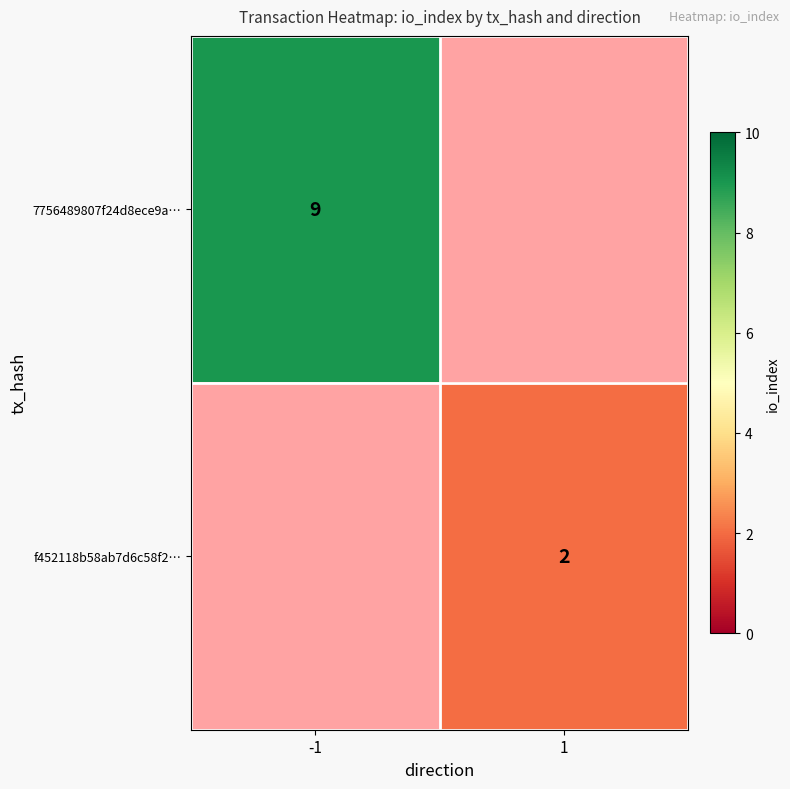

True or false: f452118b58ab7d6c58f2… has a value of 1 at 1.

False